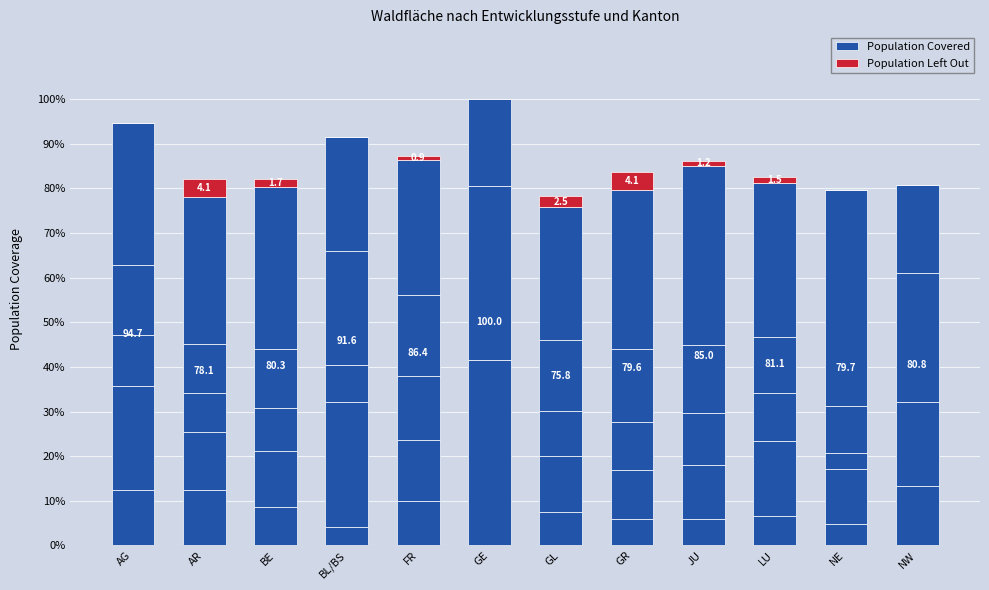

Where is Population Left Out nearest to the value 2?

BE